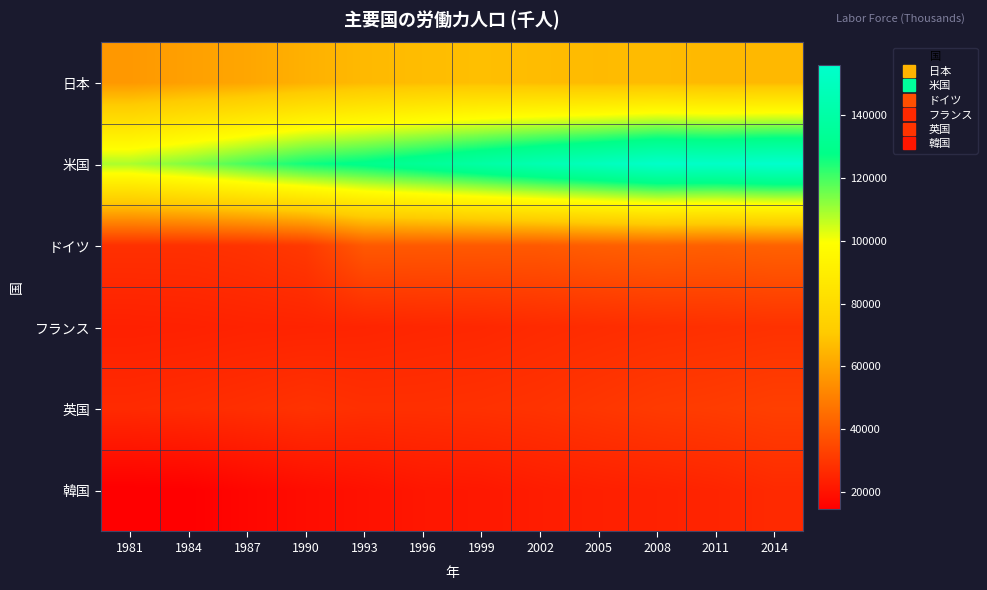

Which series has the largest range (max minus min)?

米国